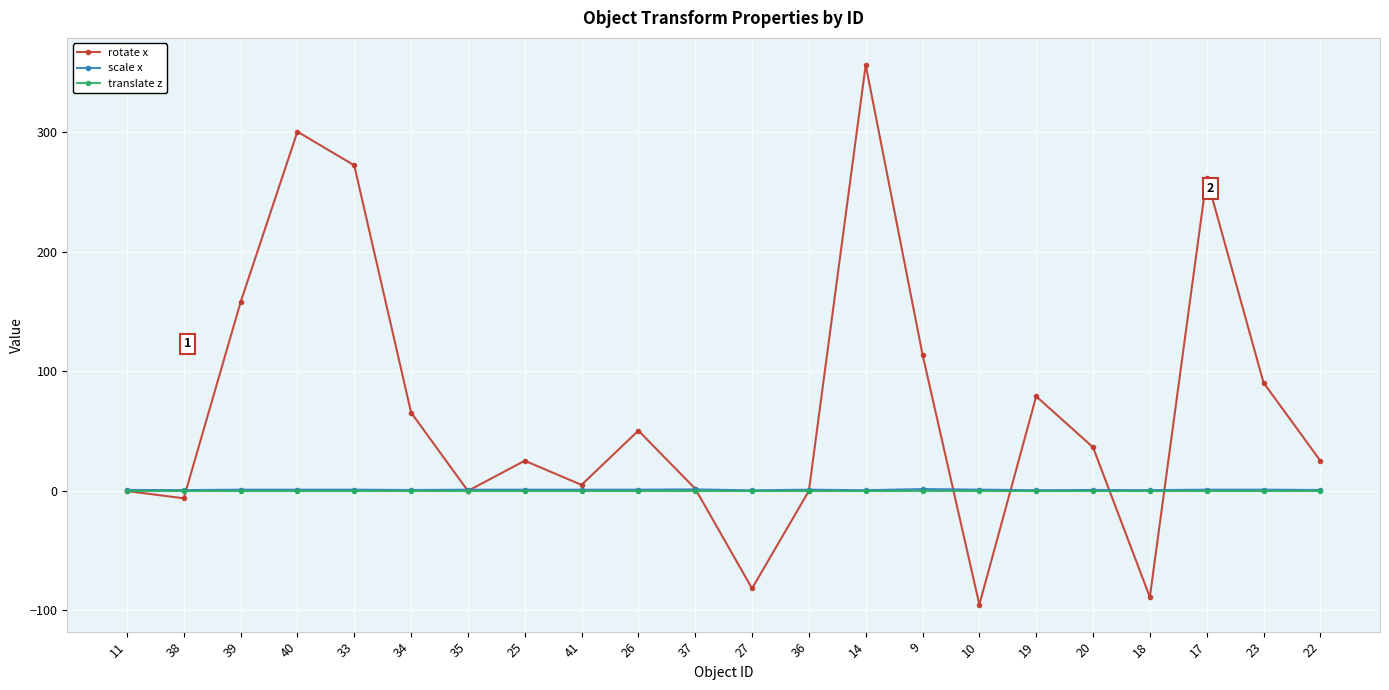

What is the spread (max minus min) of values at 41?

5.0